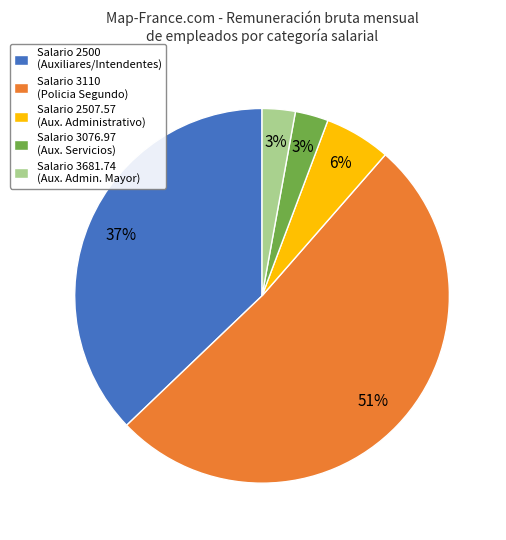

Is there any slice that represents more than half of the pie?

Yes